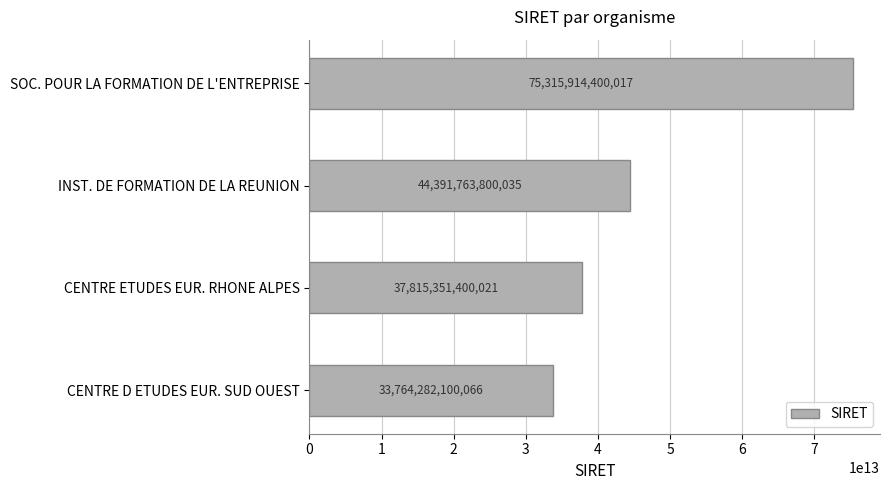

The value at CENTRE D ETUDES EUR. SUD OUEST is 20375884238696. True or false?

False